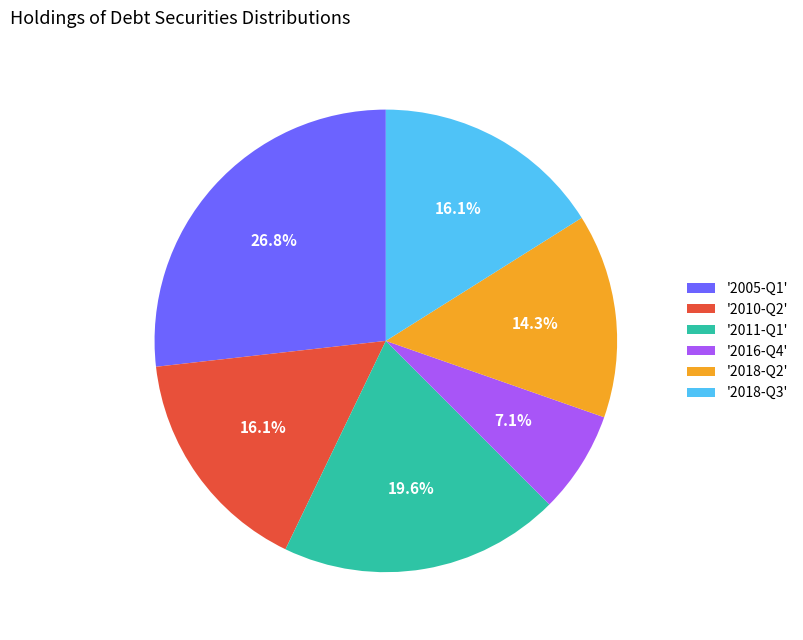

What is the ratio of the value at '2005-Q1' to the value at '2011-Q1'?

1.4